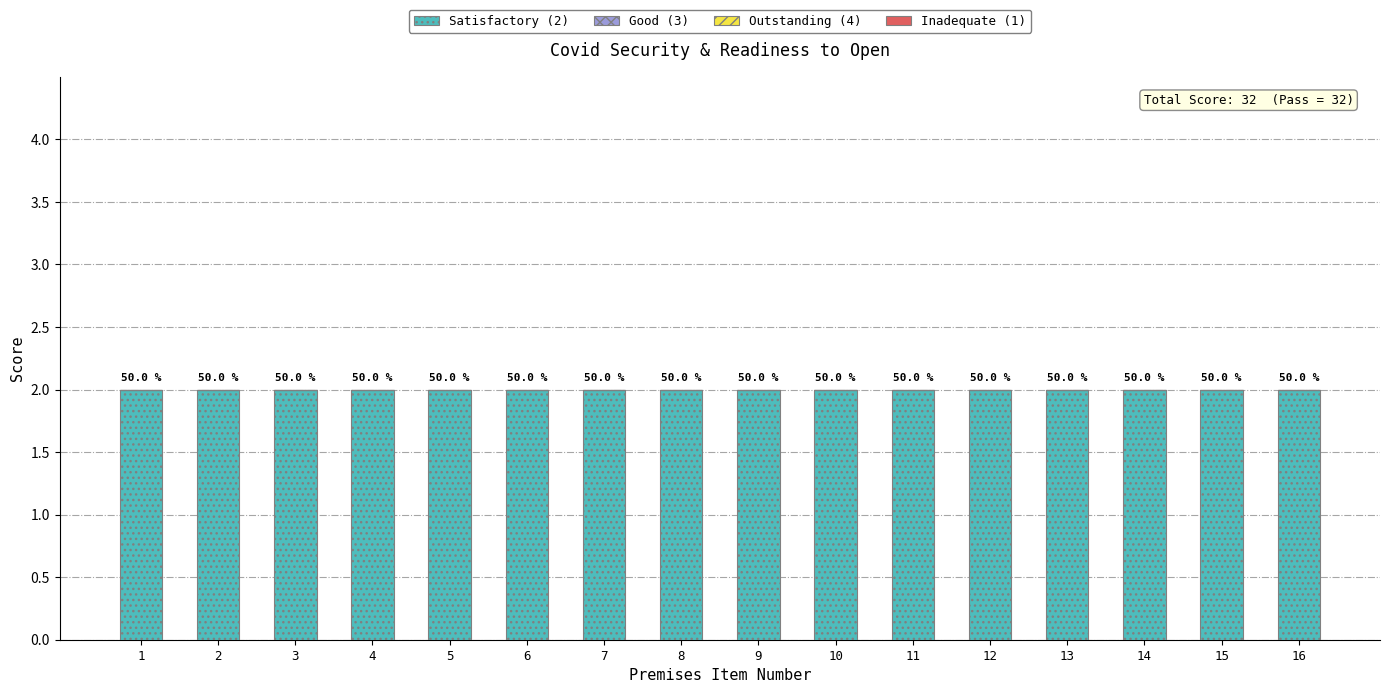

What is the average value of the Satisfactory (2) series?

2